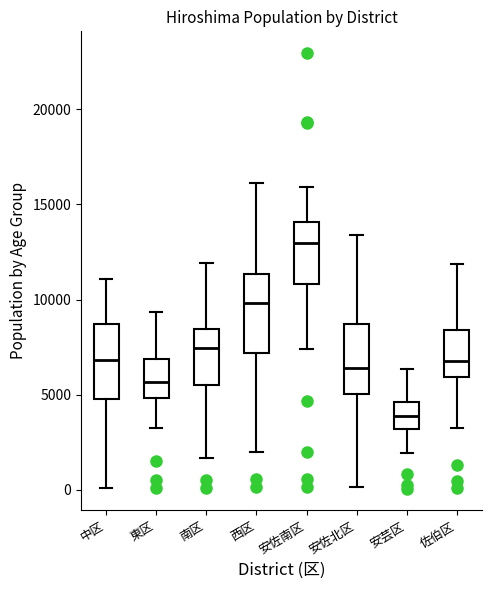

Which box's median line is the highest?

安佐南区